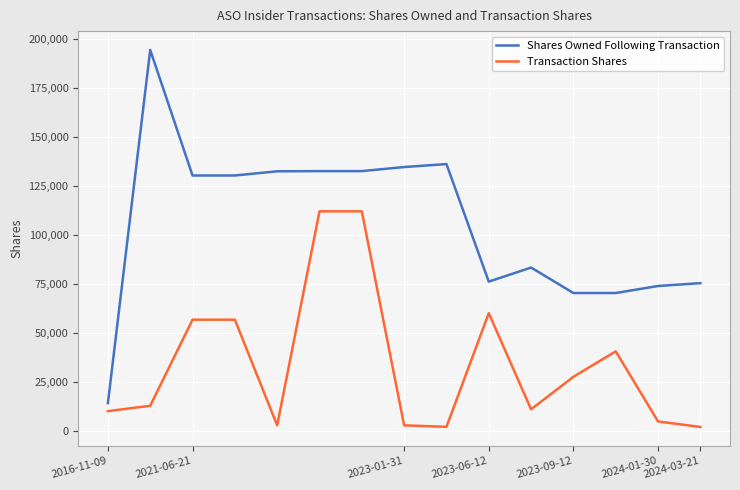

True or false: Shares Owned Following Transaction and Transaction Shares cross at least once.

False